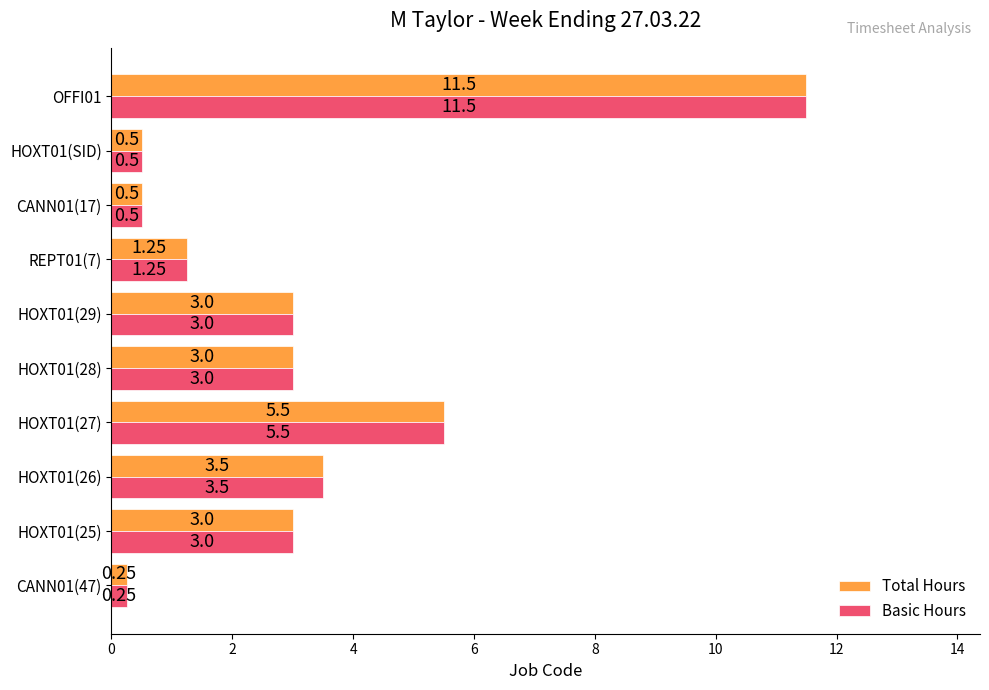

What is the average value of the Basic Hours series?

3.2